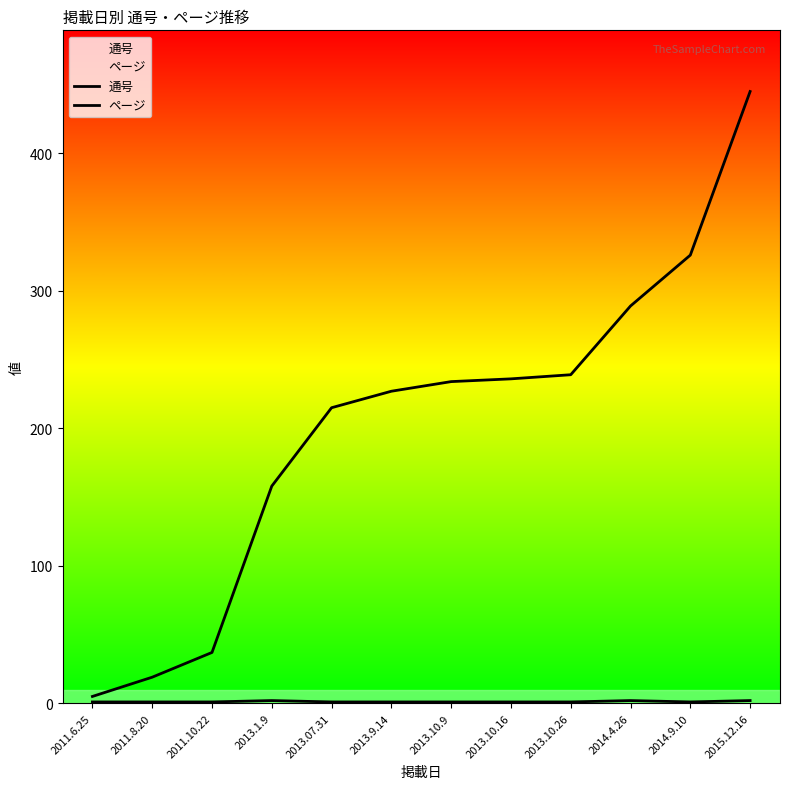

What is the sum of the ページ values at 2013.10.26 and 2014.4.26?

3